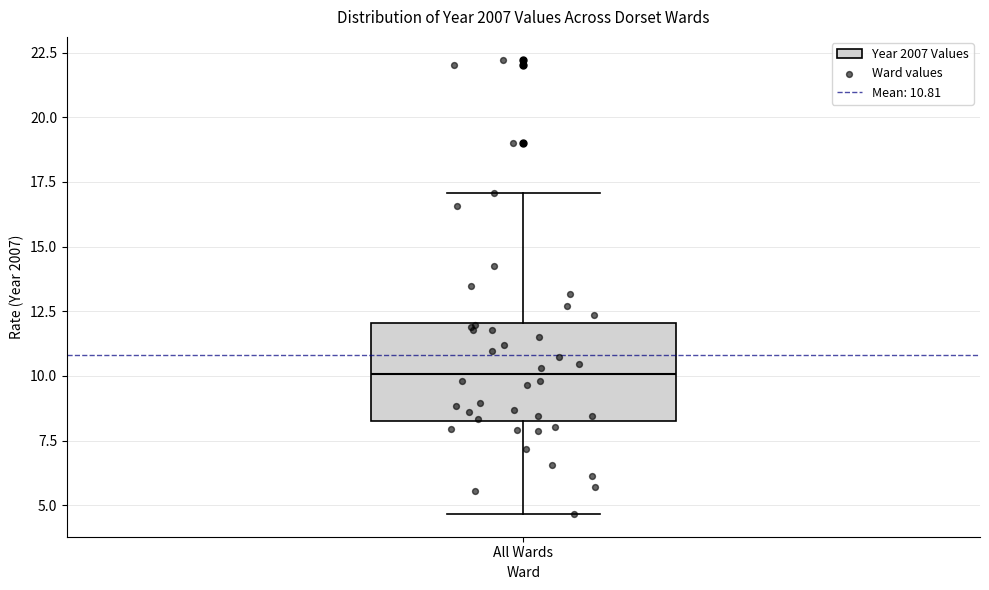

Transcribe this box plot: give where the median line is, the range the box spans, and where the two whiskers end, as read against the y-axis. The values are not printed on the chart, so give them approximately, as read against the axis.

median 10.0, box 8.5 to 12.0, whiskers 4.5 to 17.0